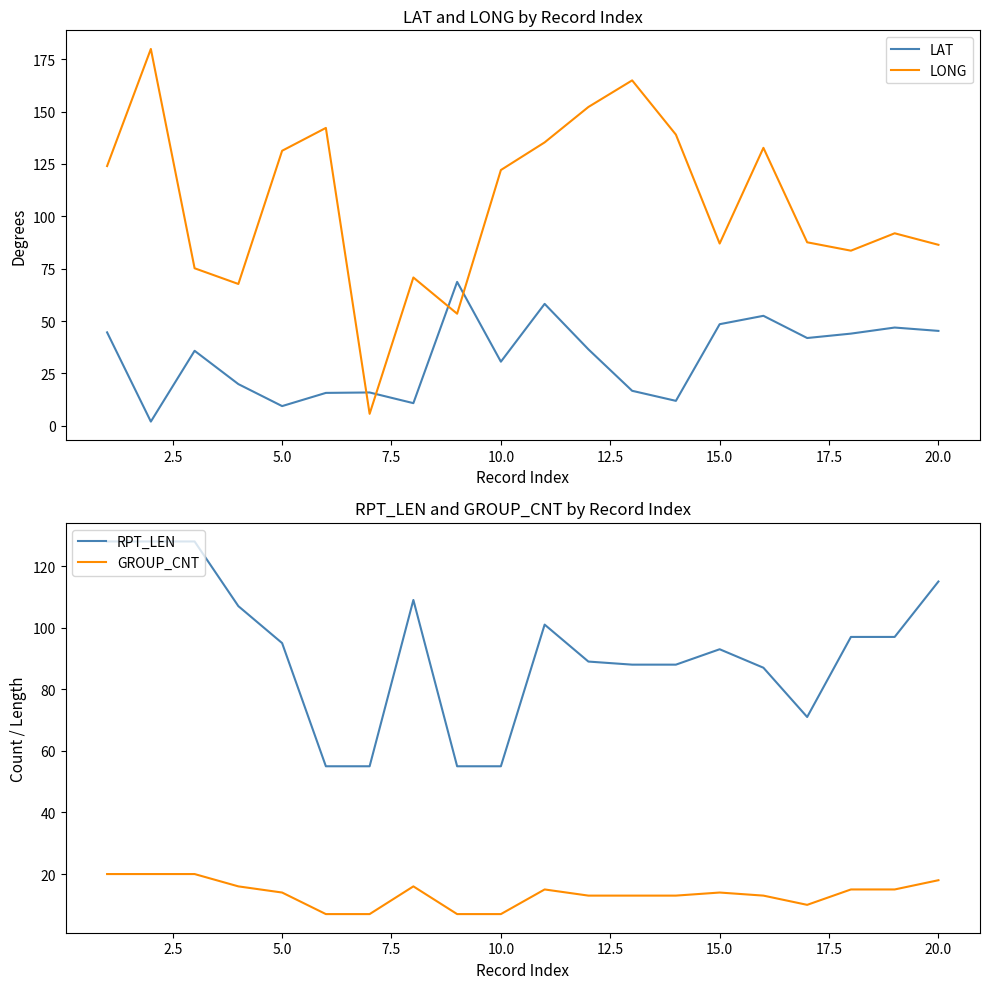

After their last crossing, which series has the higher values: LONG or LAT?

LONG